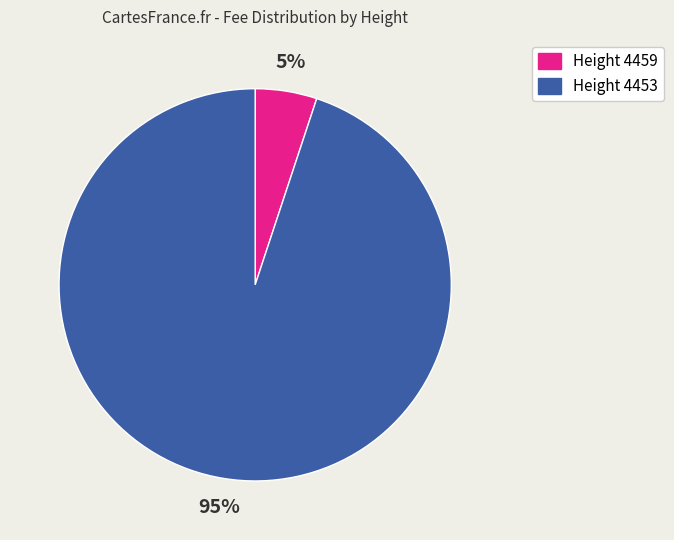

Rank the categories by value from lowest to highest.

Height 4459, Height 4453